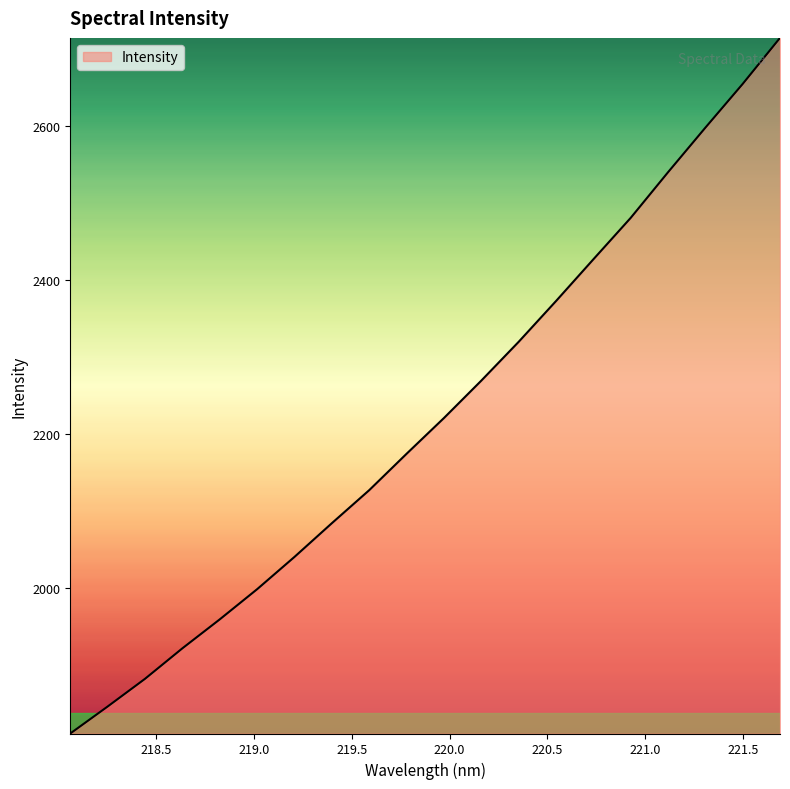

What is the difference between the maximum and minimum values?

902.6